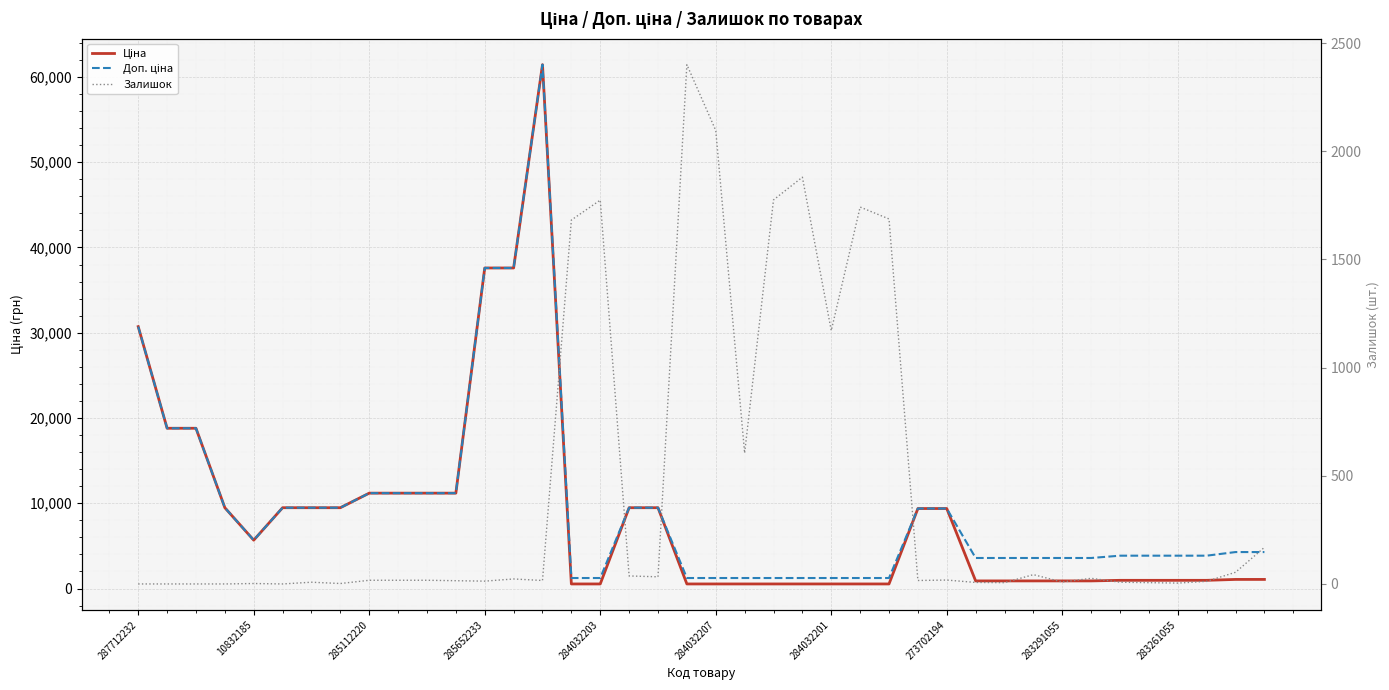

What is the difference between the second highest and second lowest values in the Залишок series?

2096.0